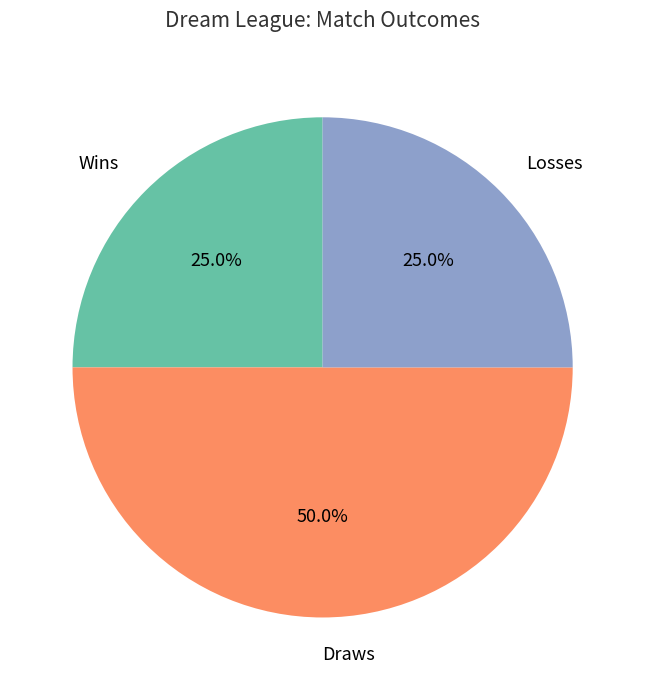

Approximately how many times larger is the value at Losses compared to Wins?

1.0